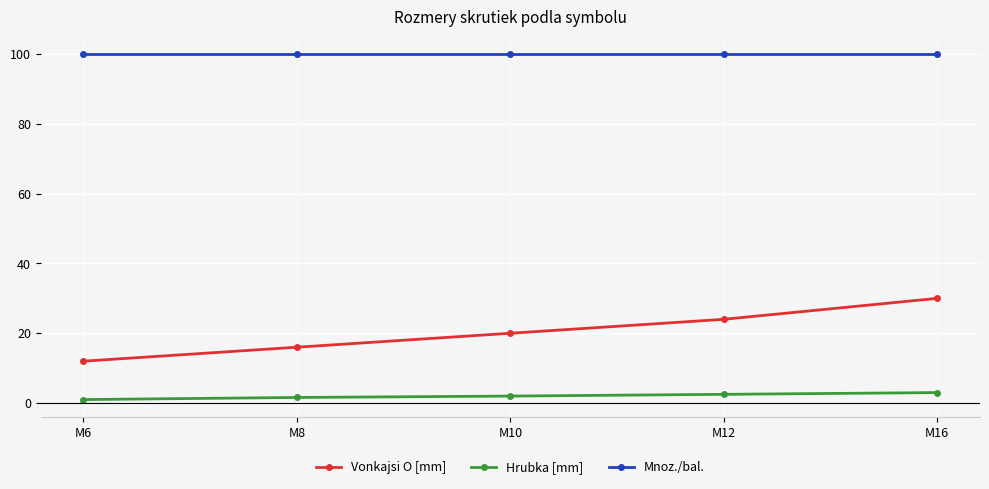

What is the sum of all Hrubka [mm] values?

10.1